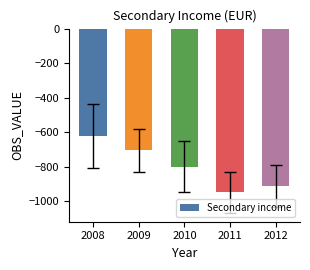

How many categories are shown in the chart?

5